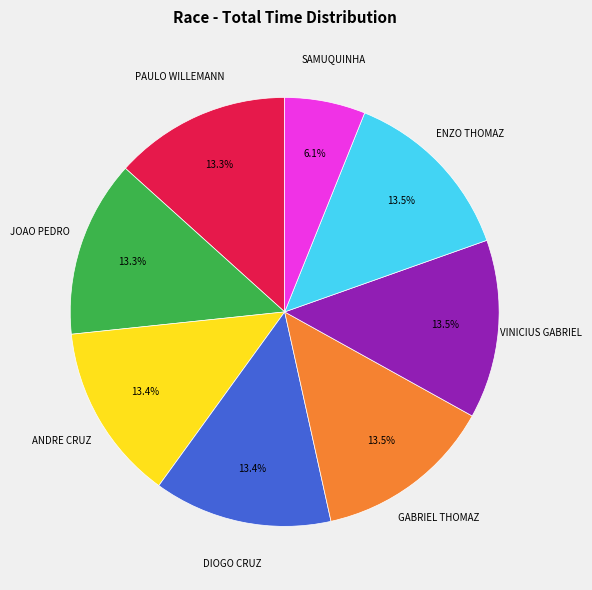

Is there a majority slice in this chart?

No